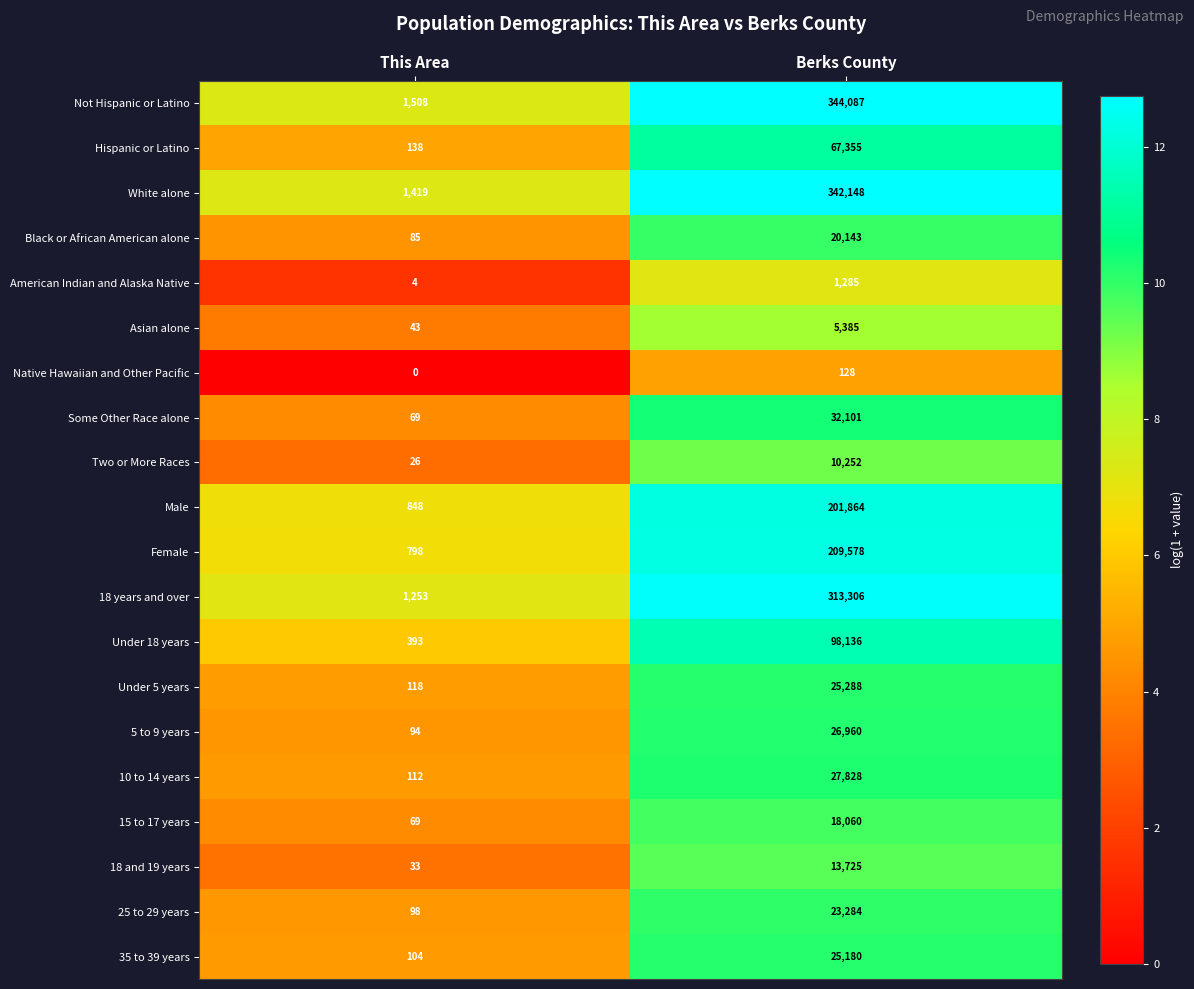

What is the total value across all series at Berks County?

1806093